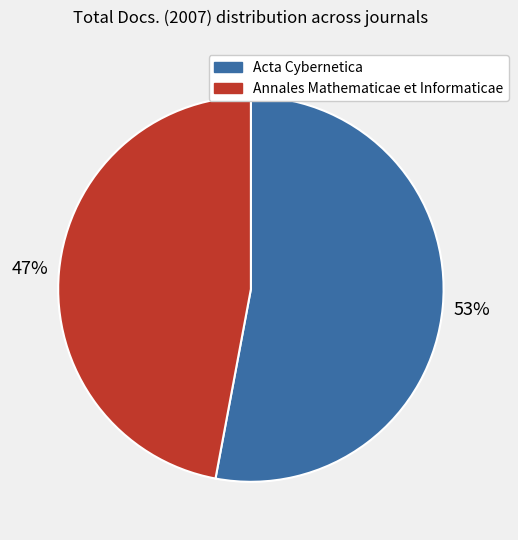

To the nearest percent, what is the average slice percentage?

50%